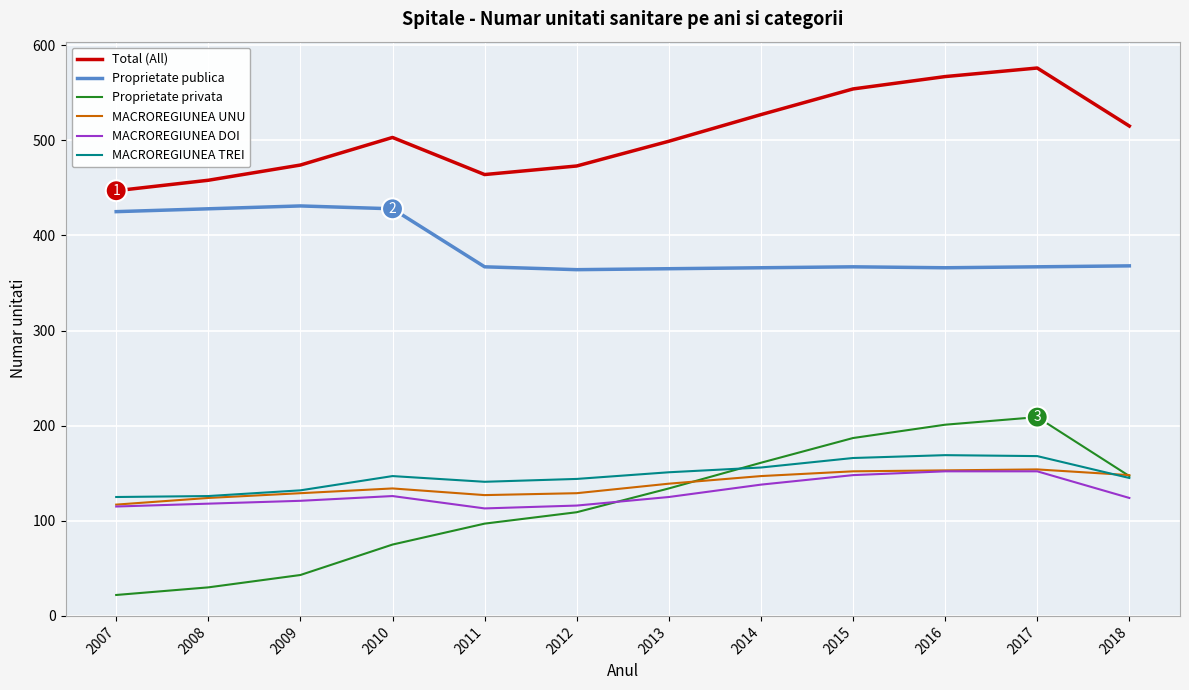

What is the spread (max minus min) of values at 2014?

389